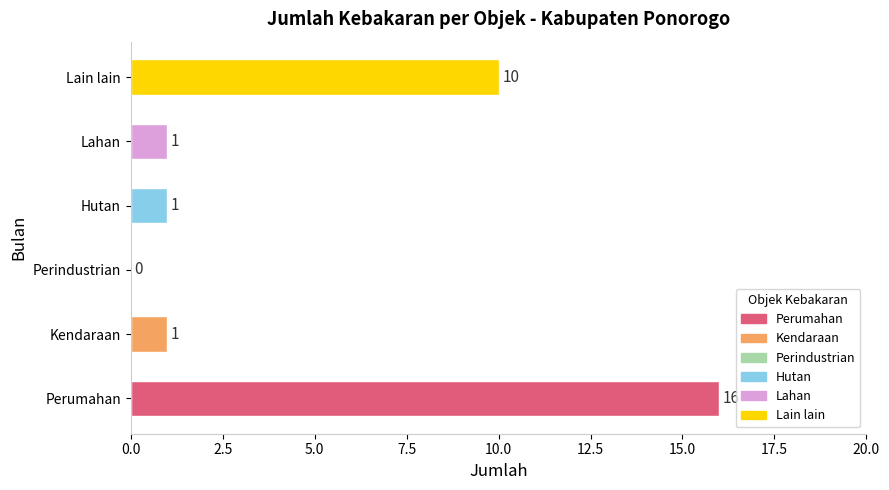

Where is the data nearest to the value 8?

Lain lain